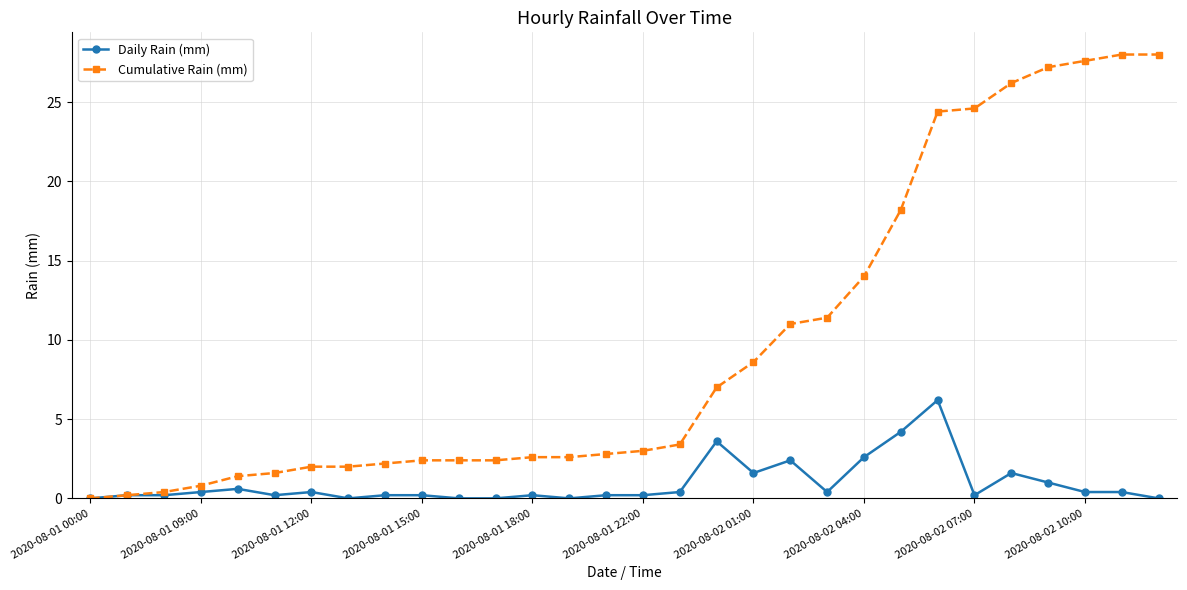

Which series has the largest total across all categories?

Cumulative Rain (mm)